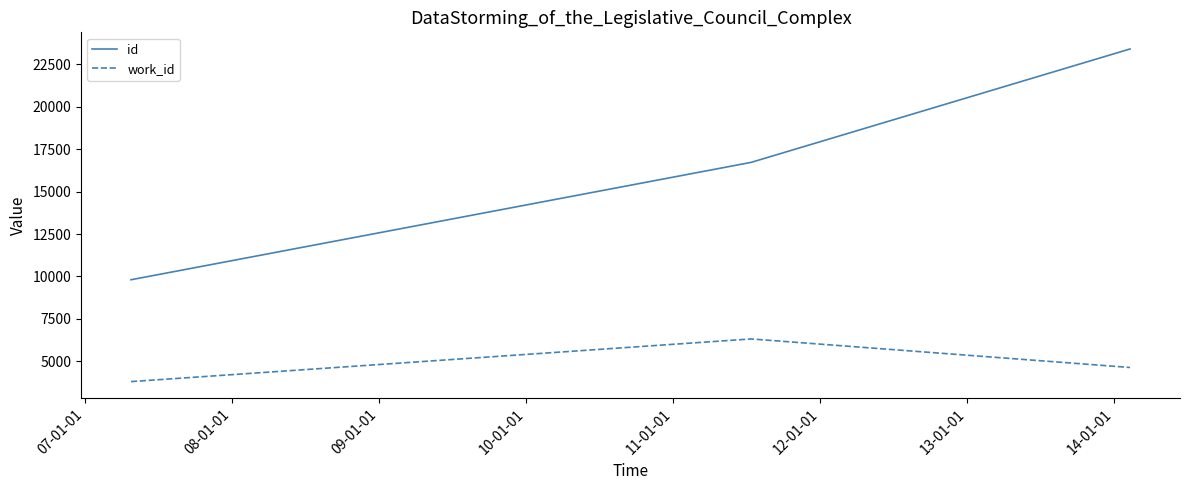

List the series in order of their peak value, lowest first.

work_id, id